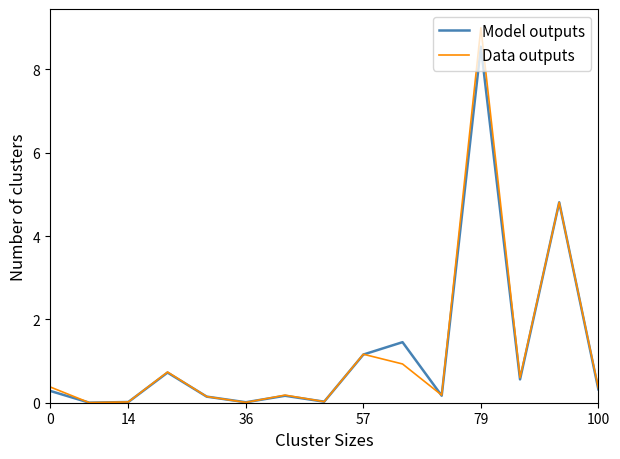

List the series in order of their peak value, lowest first.

Model outputs, Data outputs